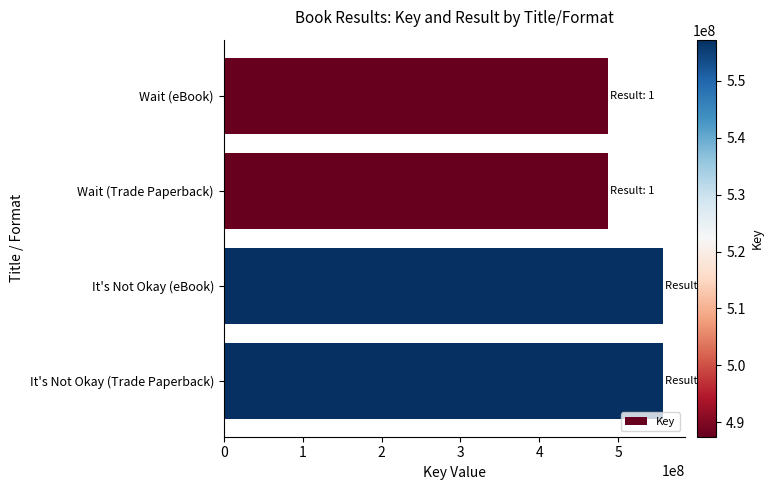

What is the smallest value displayed?

487469951